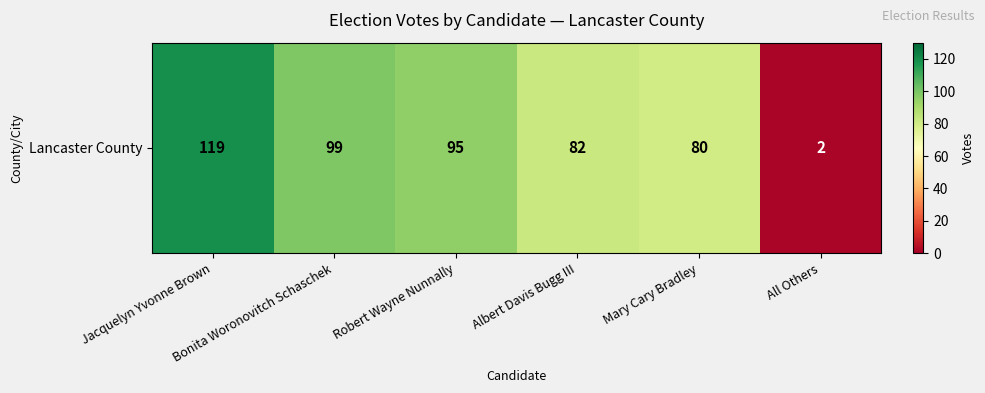

What is the sum of all values?

477